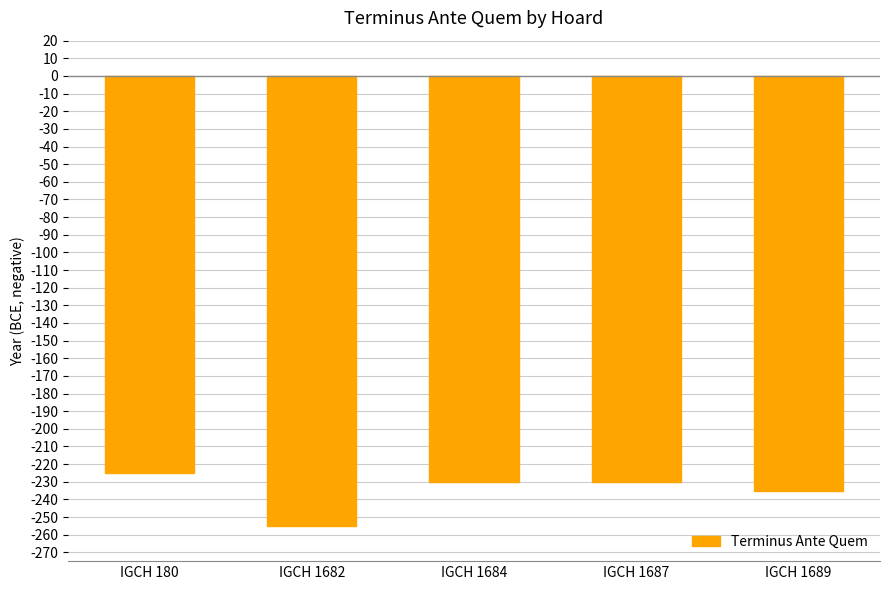

Is it true that the value at IGCH 1684 is -230?

True